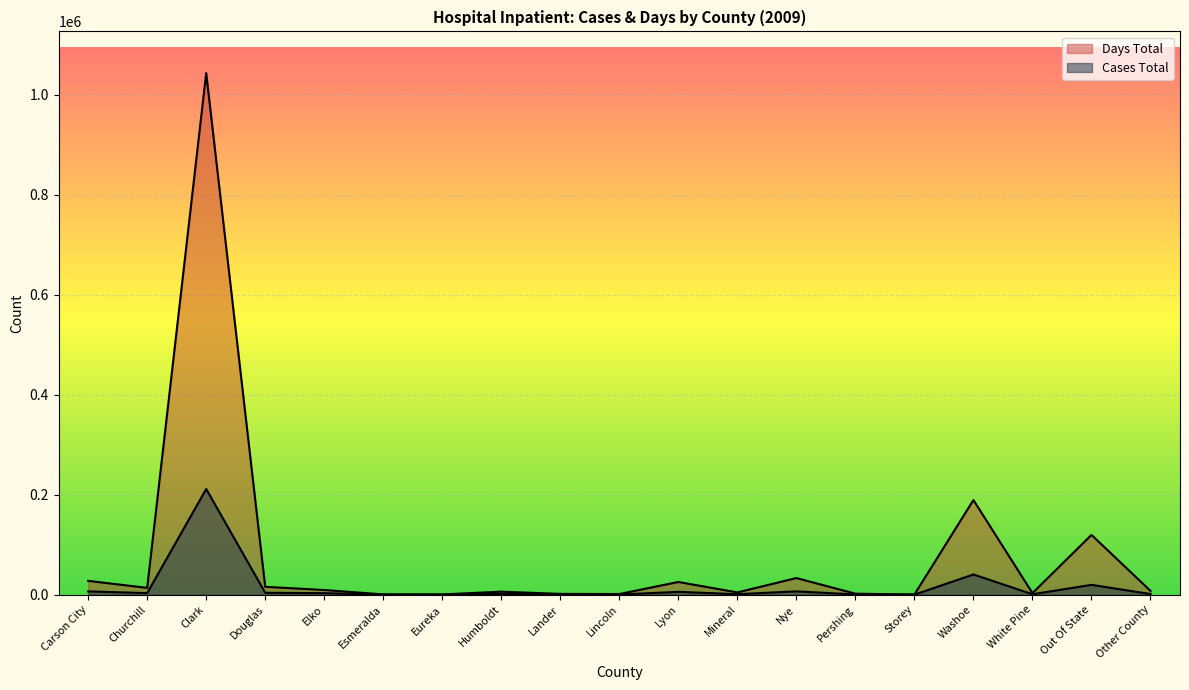

Where does the Cases Total series first go above 1547?

Carson City